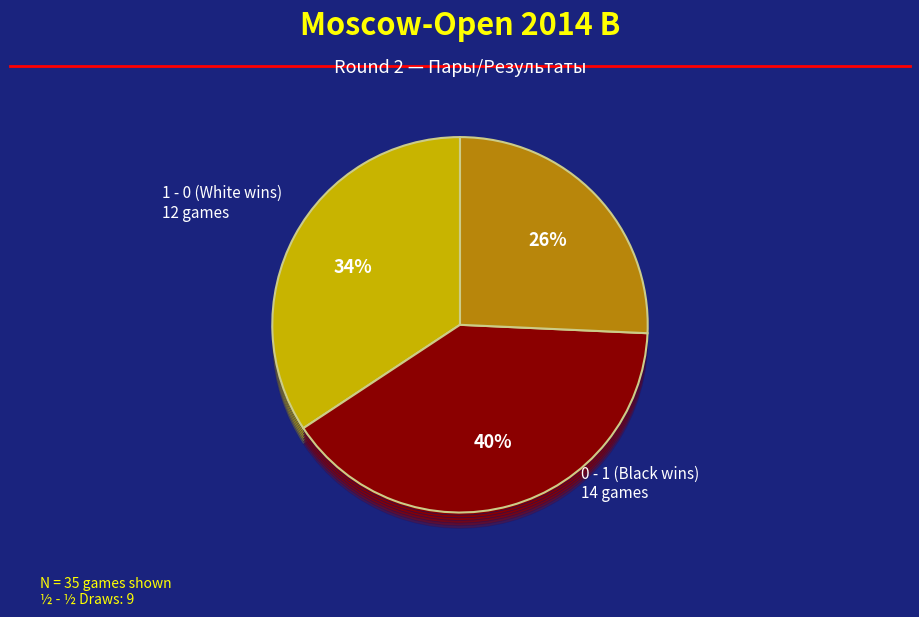

Is it true that 1 - 0 is 36% of the pie?

True